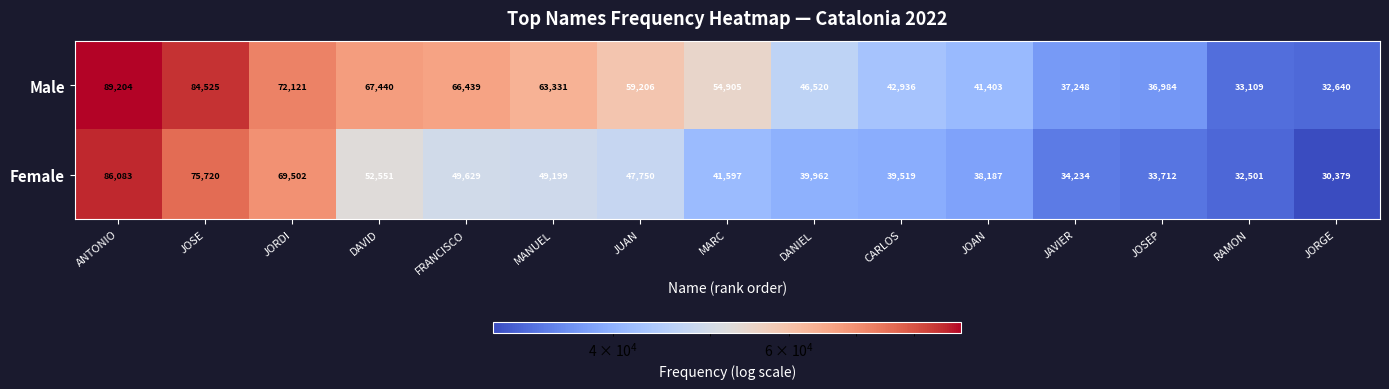

Rank the series by their average value, from highest to lowest.

Male, Female